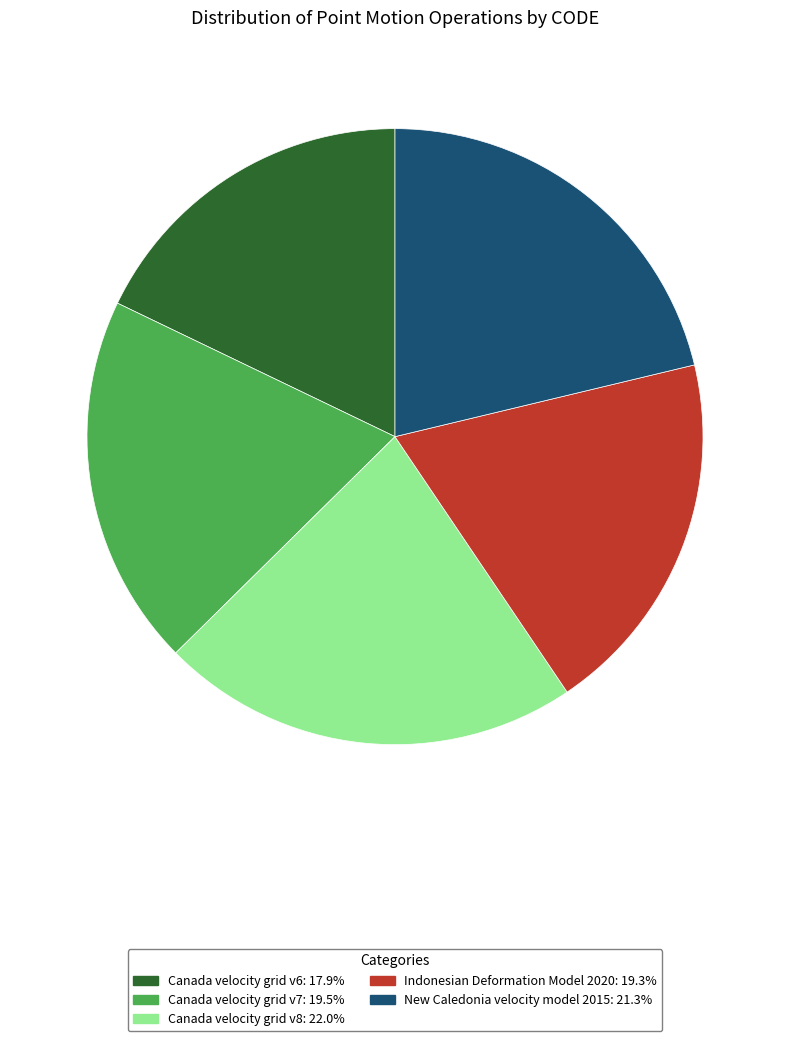

Count the number of slices in the pie.

5